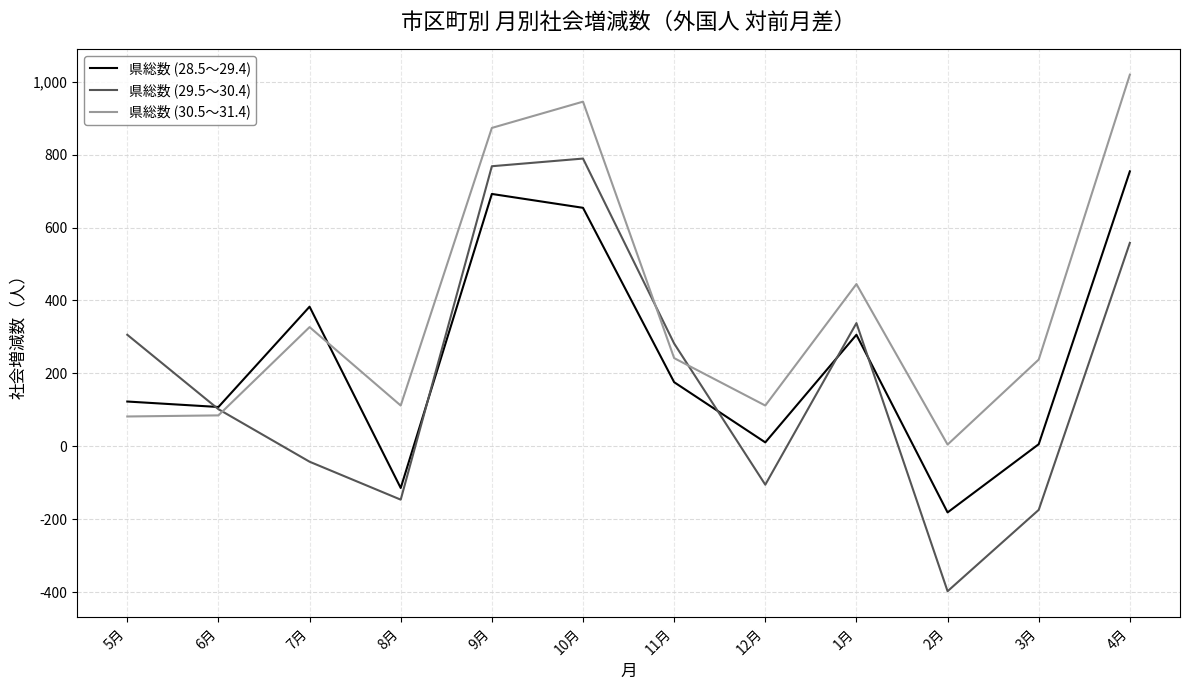

How many intersections are there between 県総数 (30.5～31.4) and 県総数 (29.5～30.4)?

3